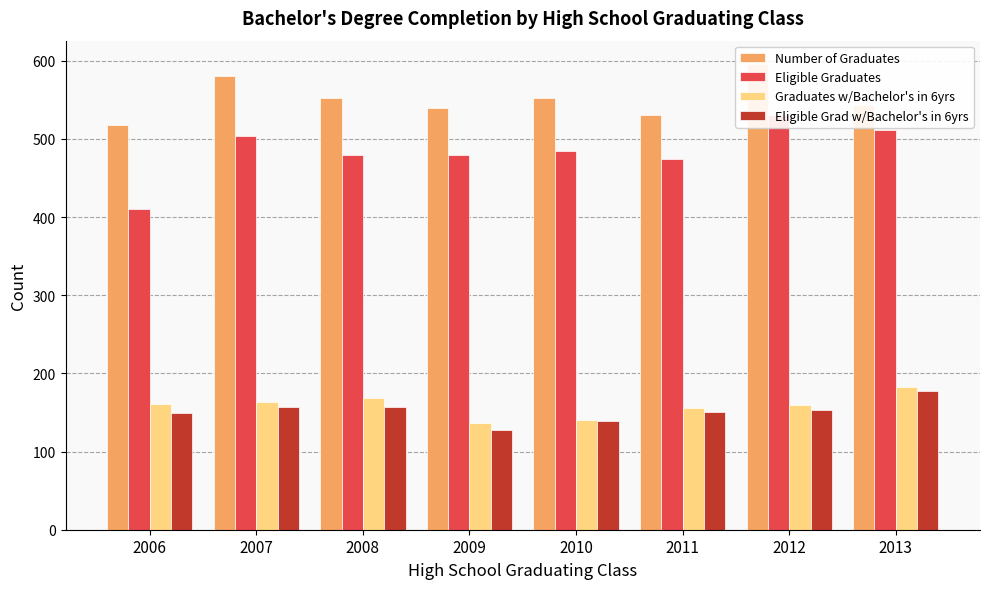

What is the average value of the Eligible Graduates series?

484